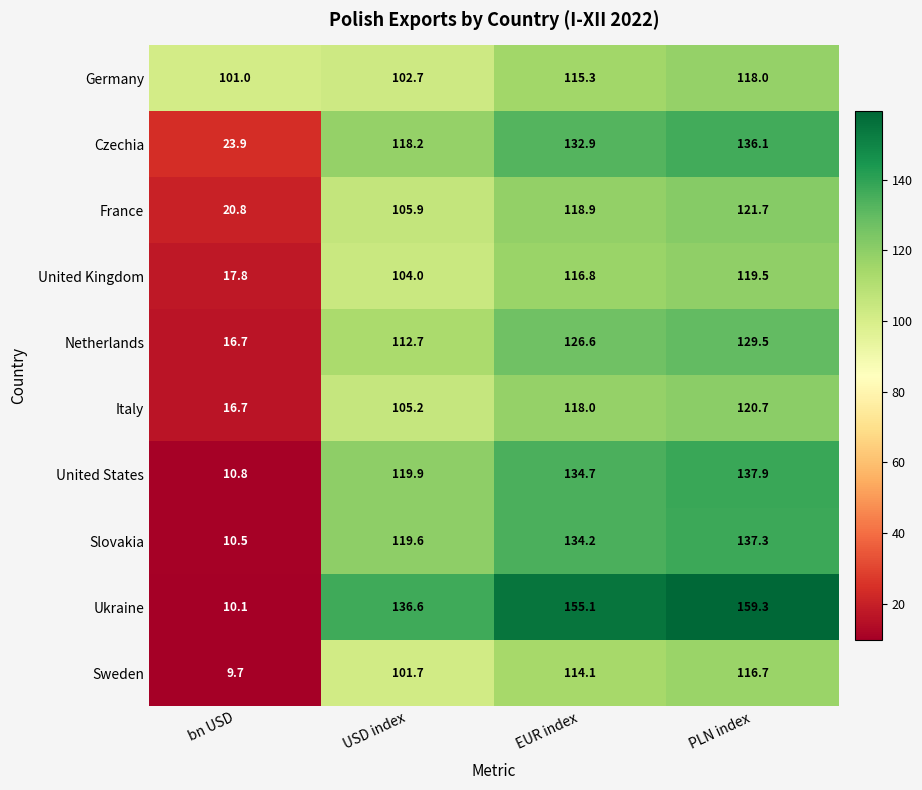

Rank the series at PLN index from lowest to highest value.

Sweden, Germany, United Kingdom, Italy, France, Netherlands, Czechia, Slovakia, United States, Ukraine